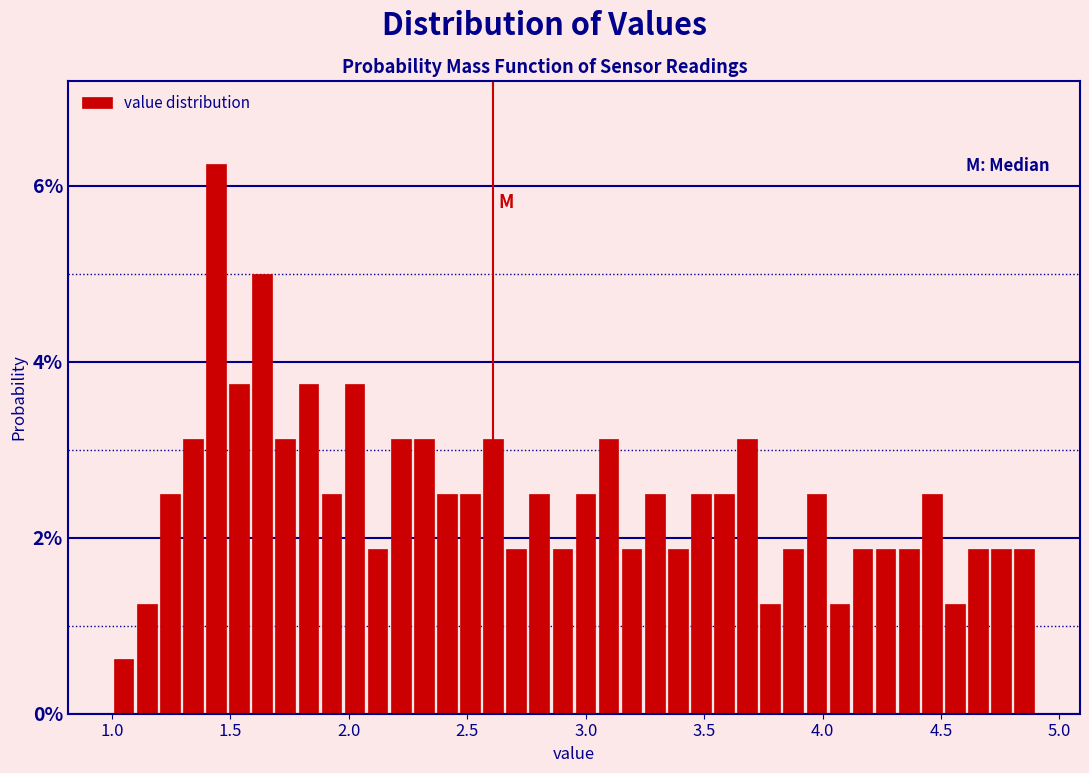

Read against the x-axis, roughly where is the centre of the tallest bar?

1.45